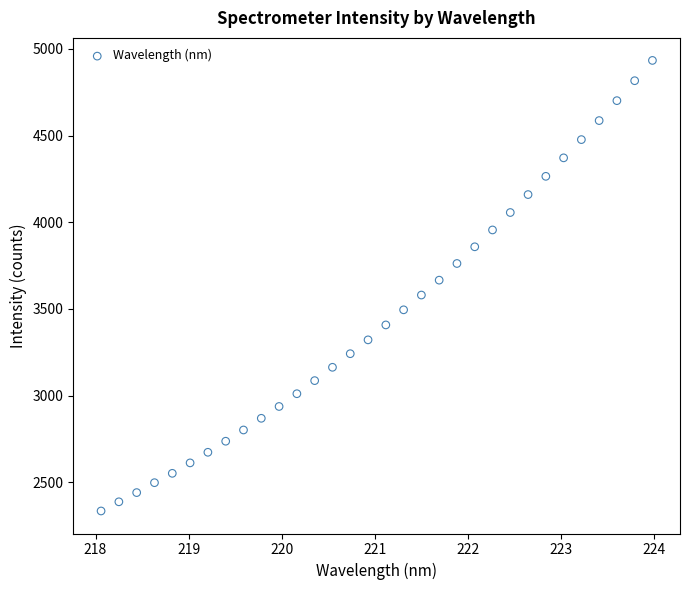

What is the range of X values (max minus min)?

5.9